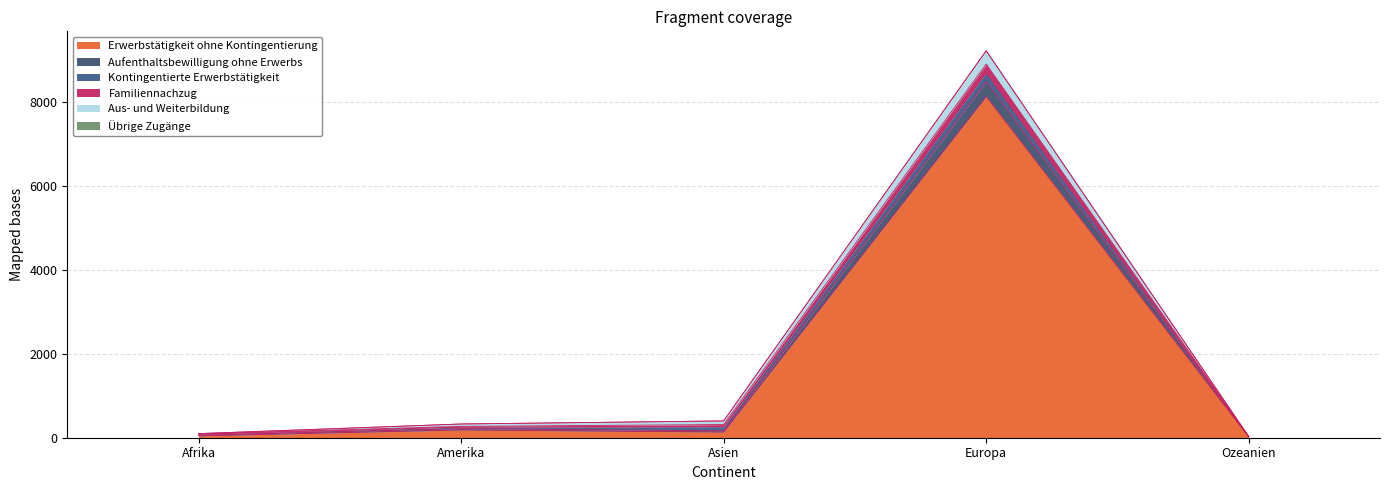

How many lines are shown in the chart?

6